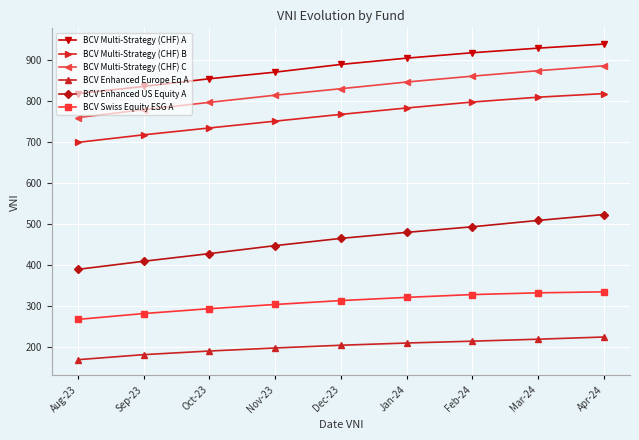

What is the difference between the second highest and minimum values in the BCV Multi-Strategy (CHF) A series?

110.8